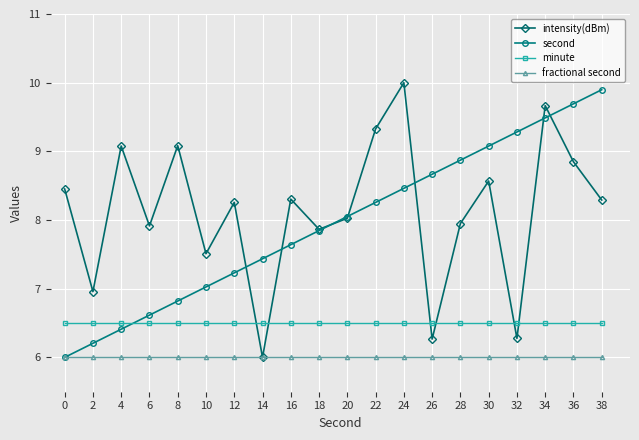

At which category does intensity(dBm) reach its first local peak?

4